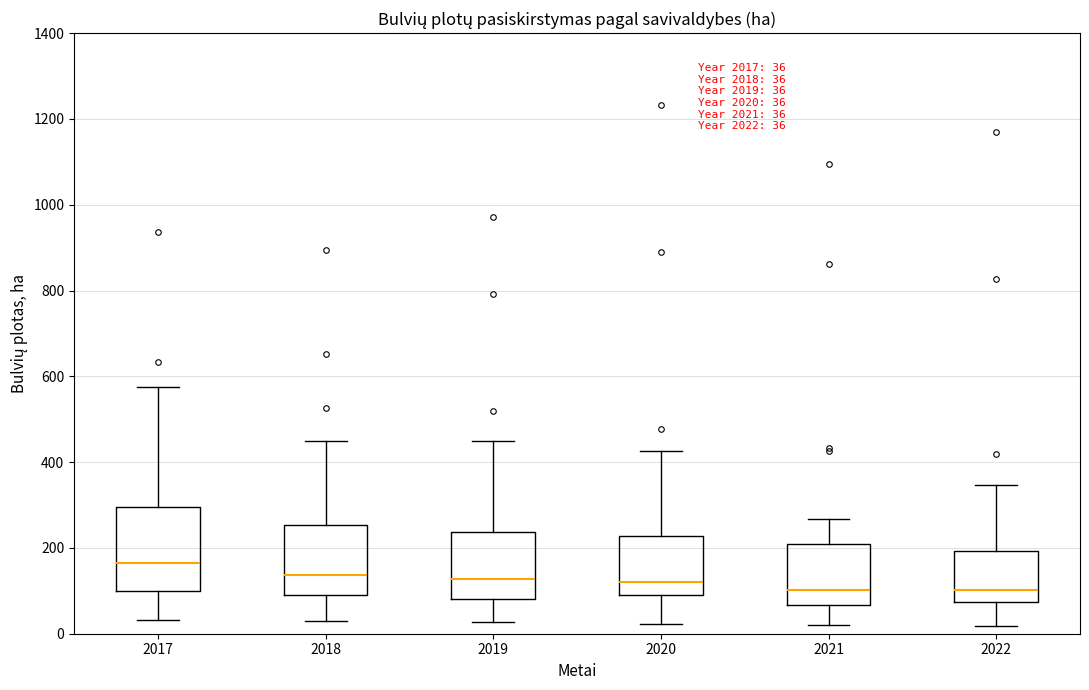

Which box is the tallest, from its lower edge to its upper edge?

2017